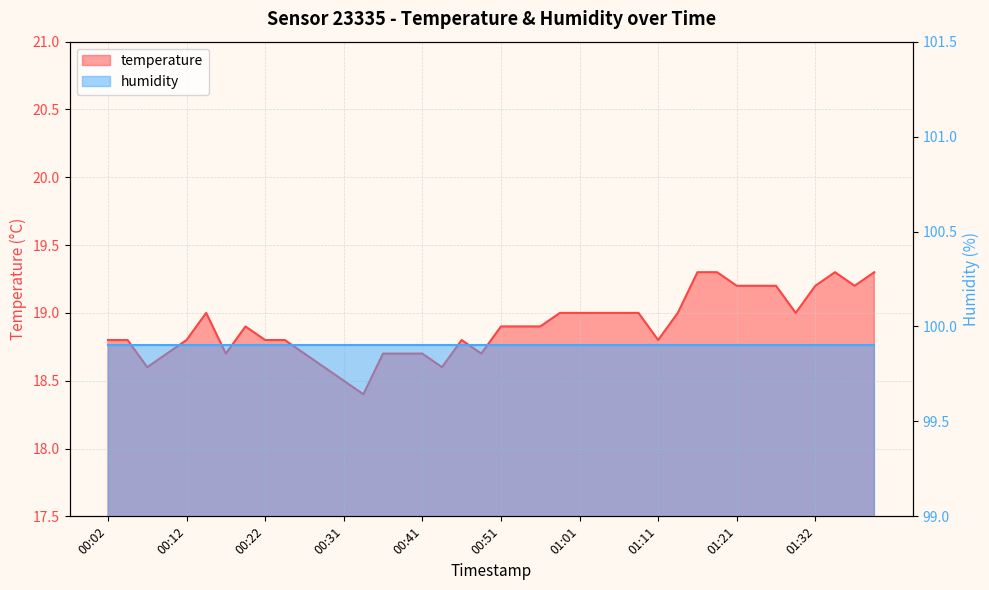

The chart shows a value of 18.9 at 00:51. True or false?

True